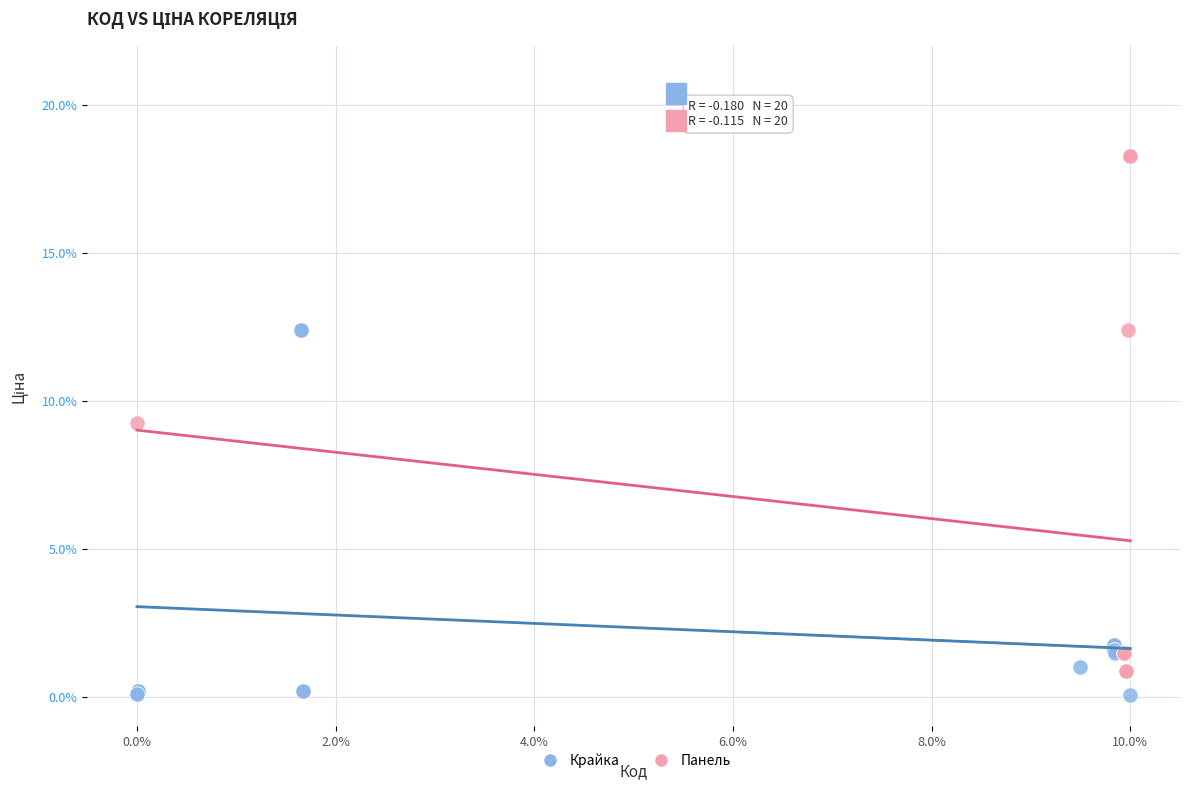

What are all the series names shown in the legend?

Крайка, Панель